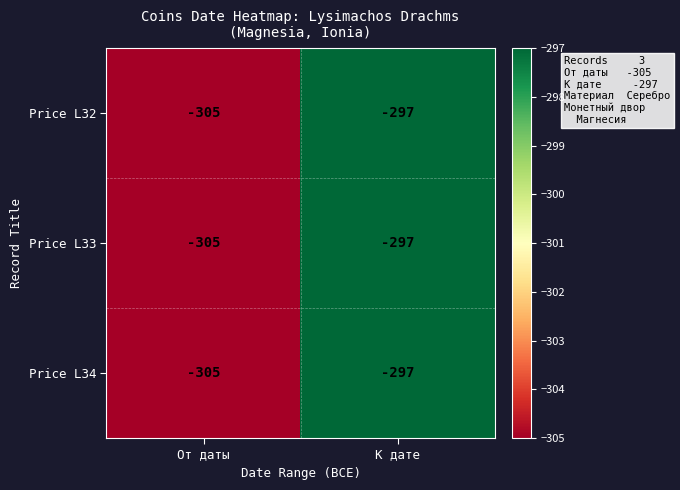

Which category has the highest value in the Price L34 series?

К дате